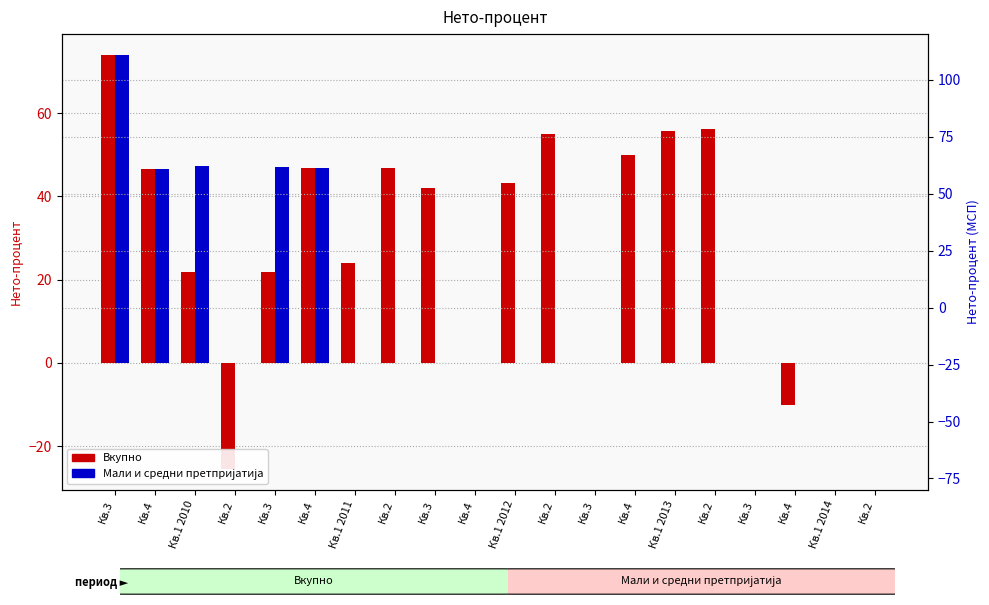

How many values in Мали и средни претпријатија are above zero?

5